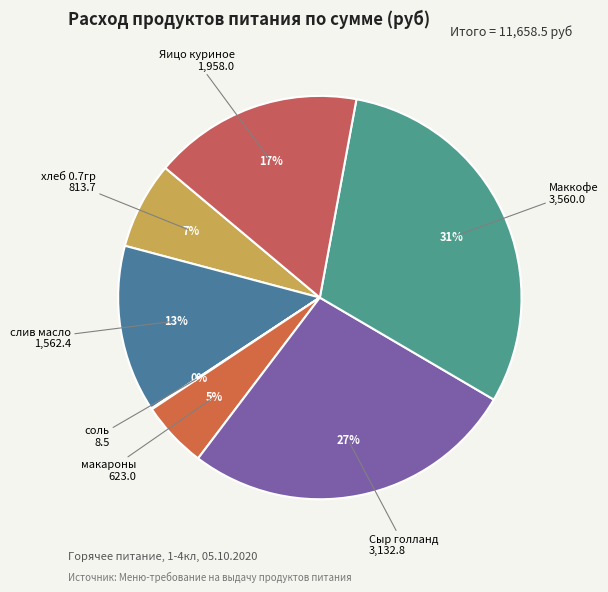

True or false: Сыр голланд accounts for 27% of the total.

True